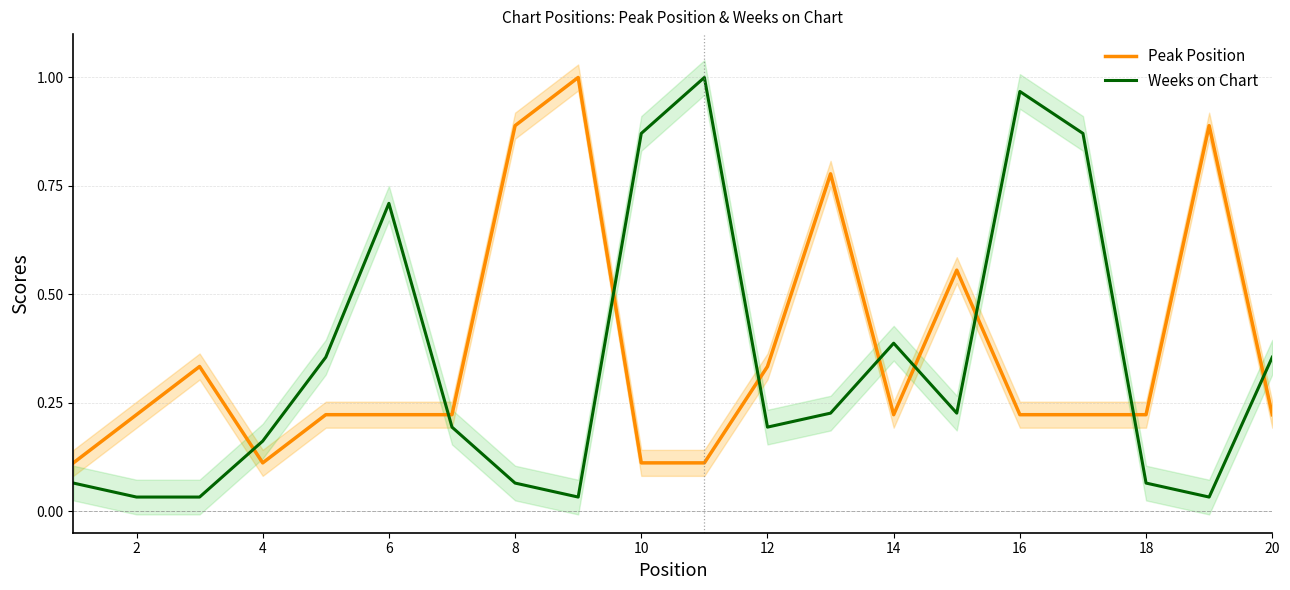

The value of Weeks on Chart at 14 is 0.1. True or false?

False